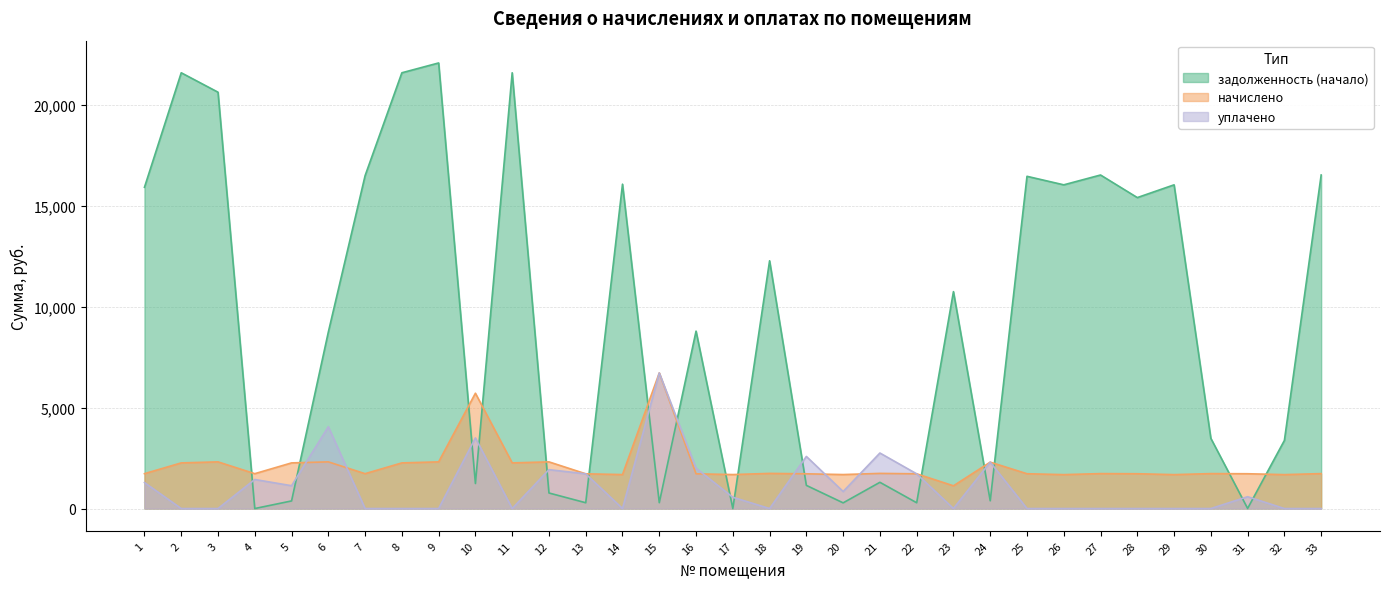

Which label corresponds to the largest value in the chart?

9